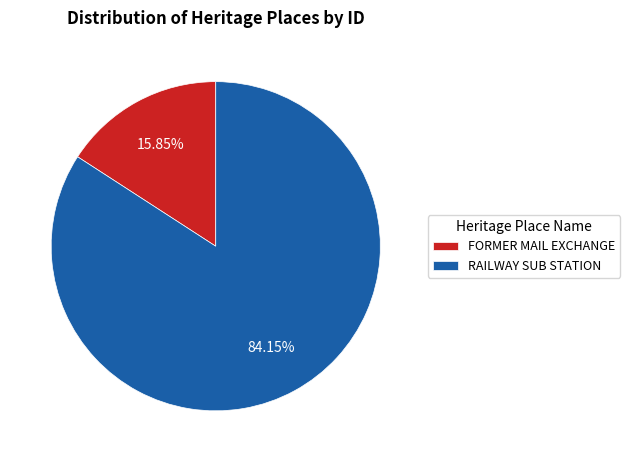

Approximately how many times larger is the value at RAILWAY SUB STATION compared to FORMER MAIL EXCHANGE?

5.3